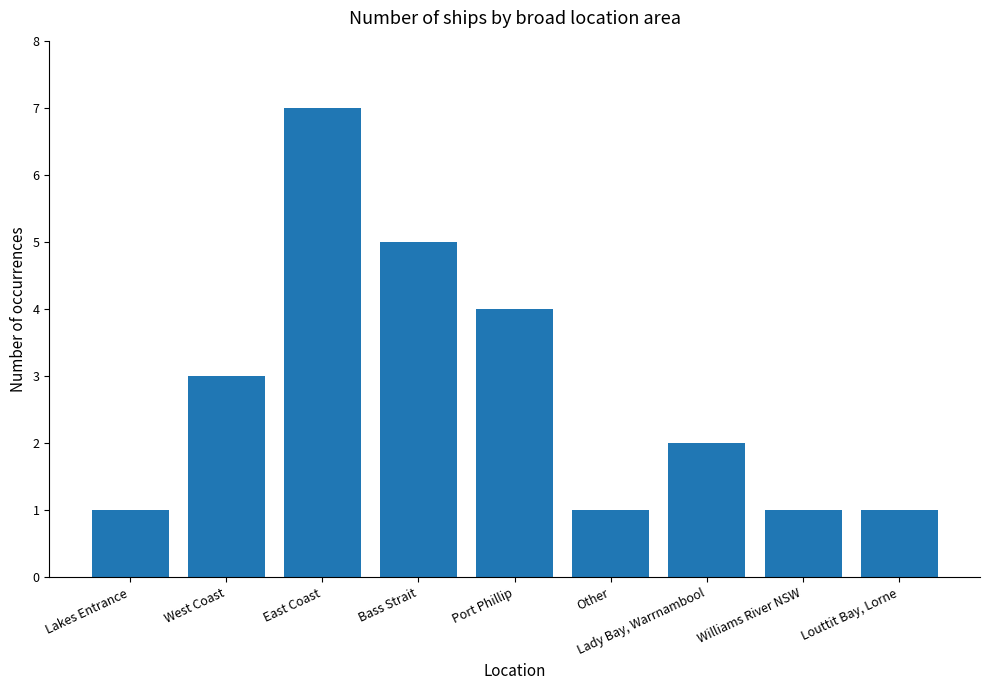

What is the sum of the values at Other and East Coast?

8